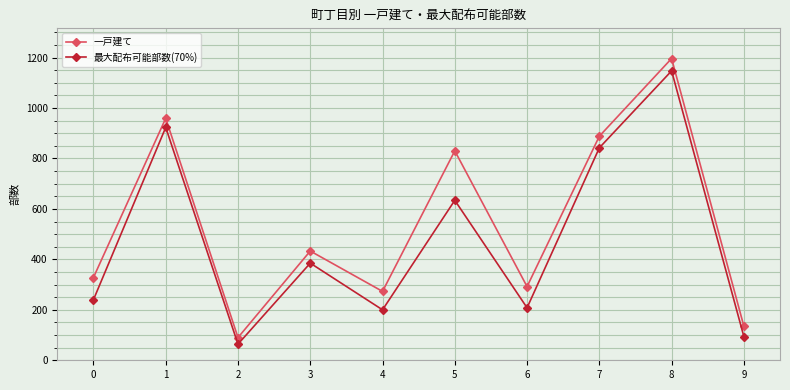

True or false: 最大配布可能部数(70%) and 一戸建て intersect in this chart.

False